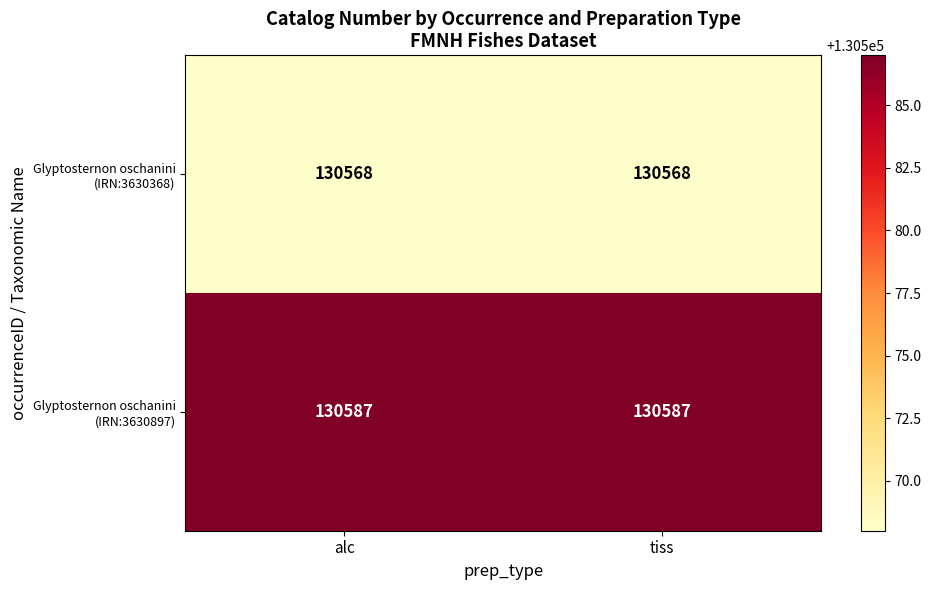

What is the greatest value displayed?

130587